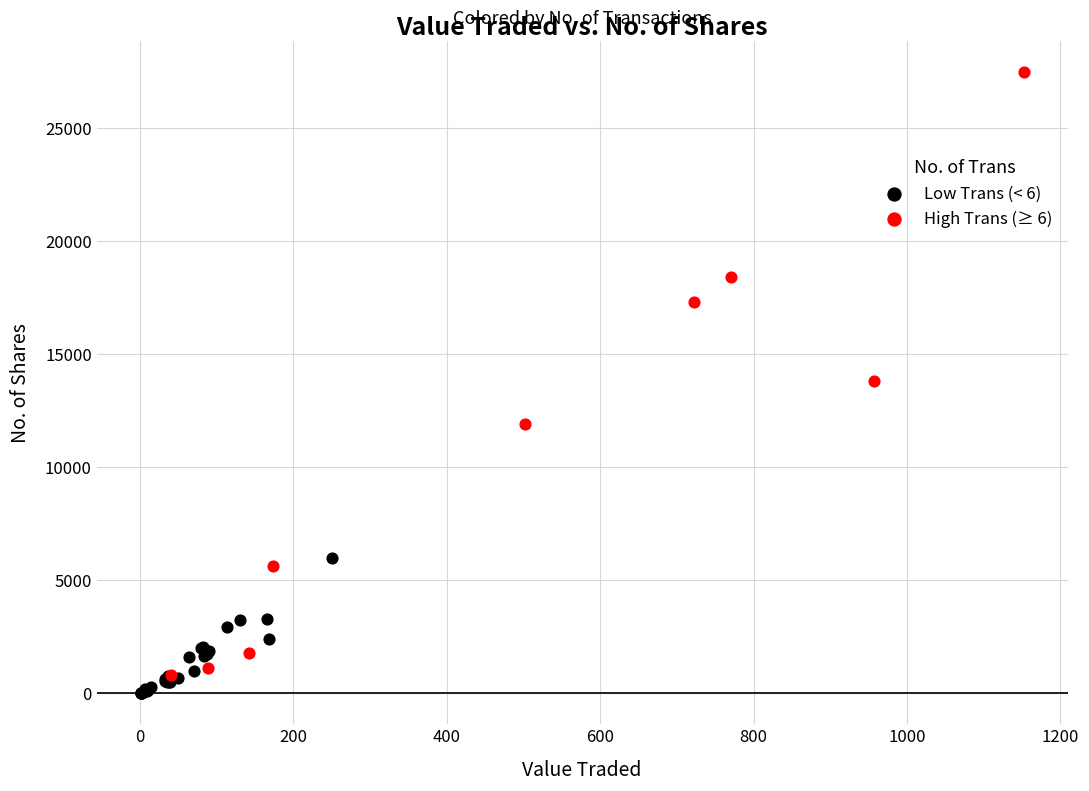

Which series reaches the minimum Y coordinate?

Low Trans (< 6)